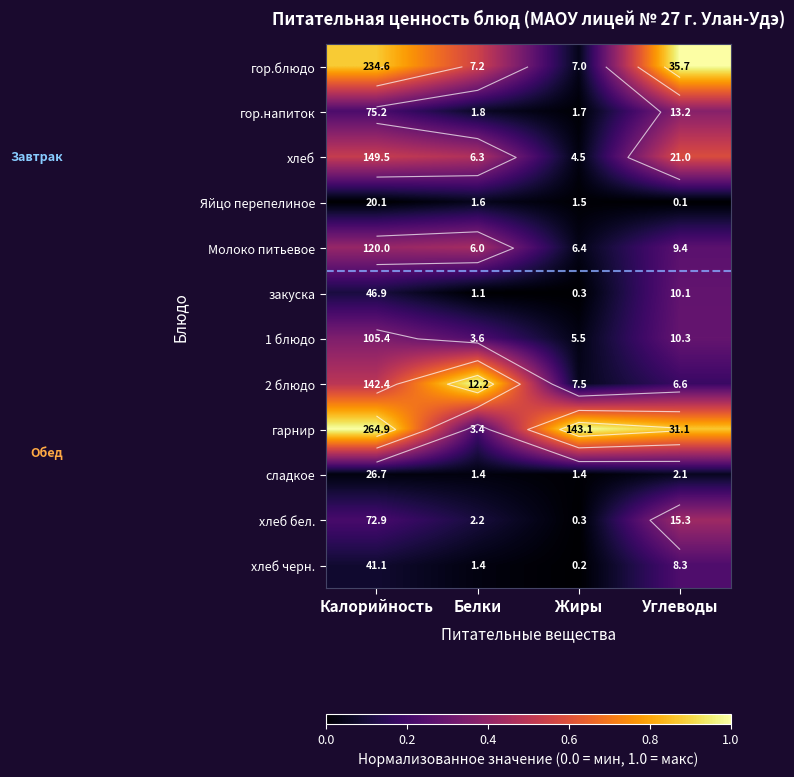

The хлеб бел. series shows 0.2 at Углеводы. True or false?

False